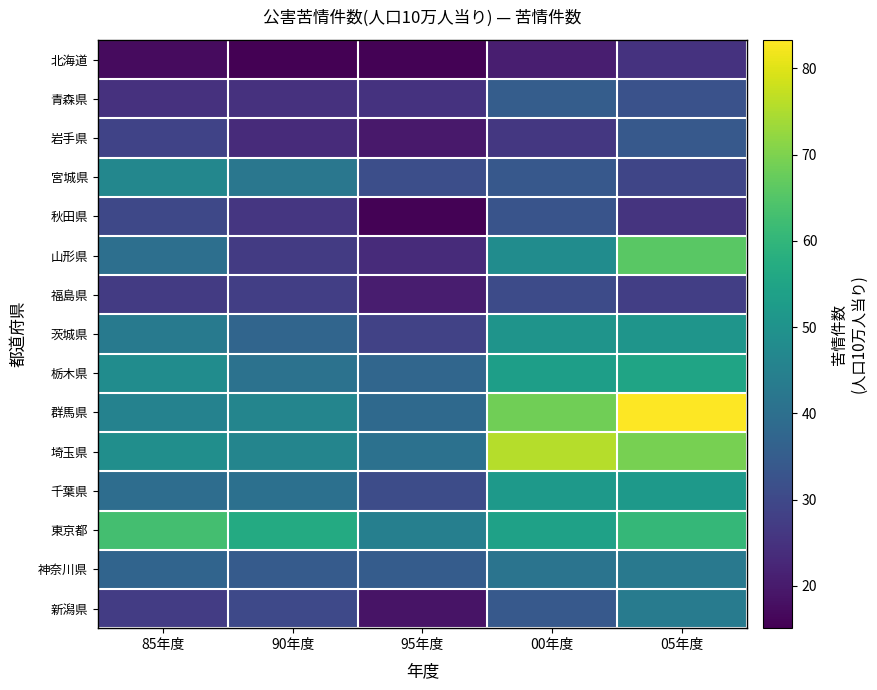

What is the difference between the highest and lowest values at 00年度?

54.8